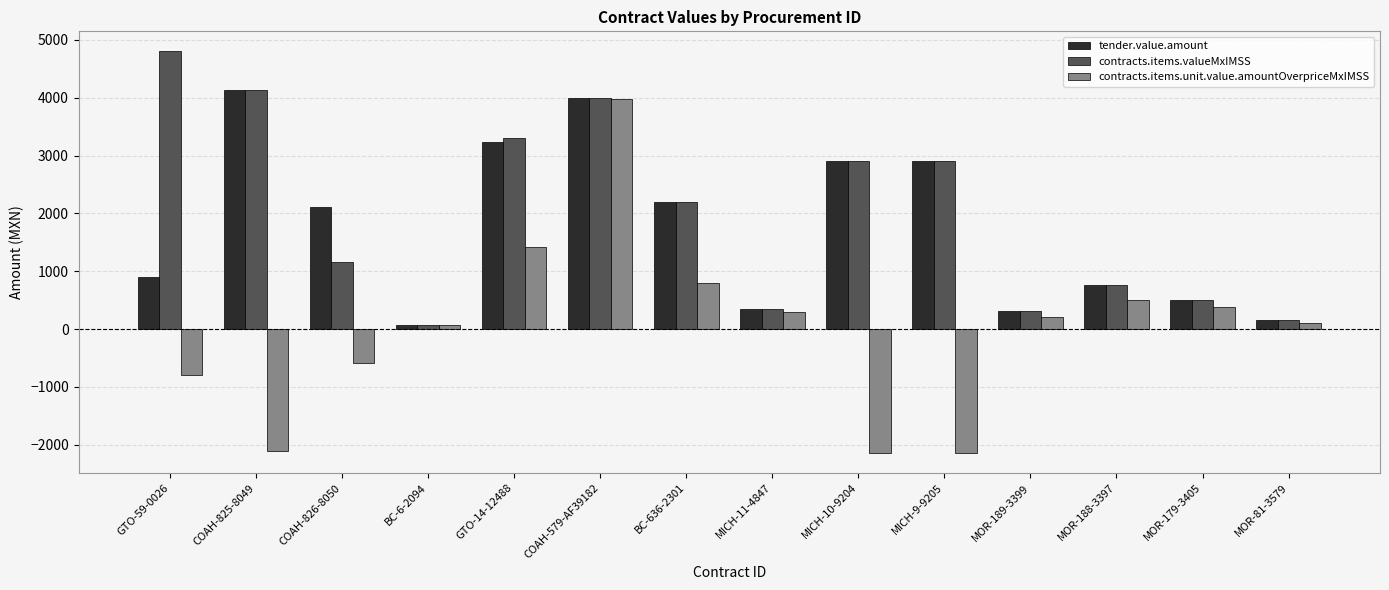

What is the spread (max minus min) of values at GTO-14-12488?

1878.0